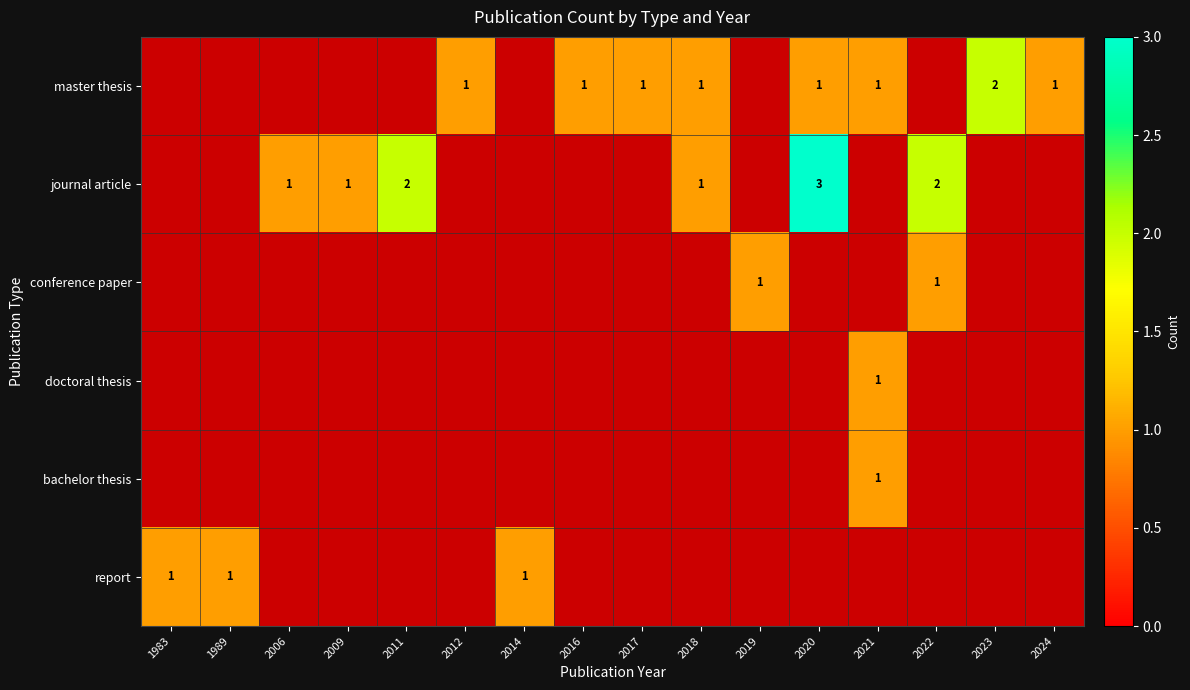

The value of master thesis at 2017 is 1. True or false?

True